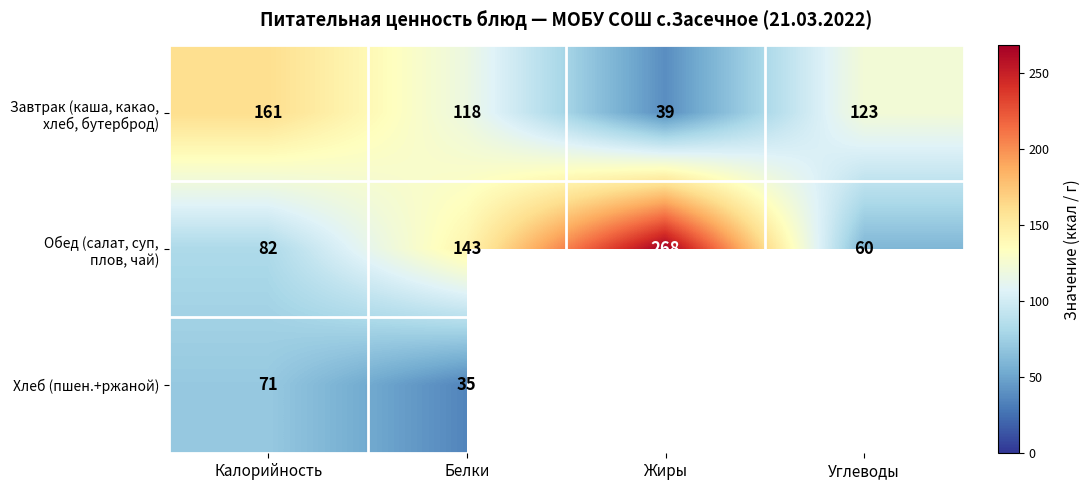

True or false: Хлеб (пшен.+ржаной) has a value of 118 at Калорийность.

False